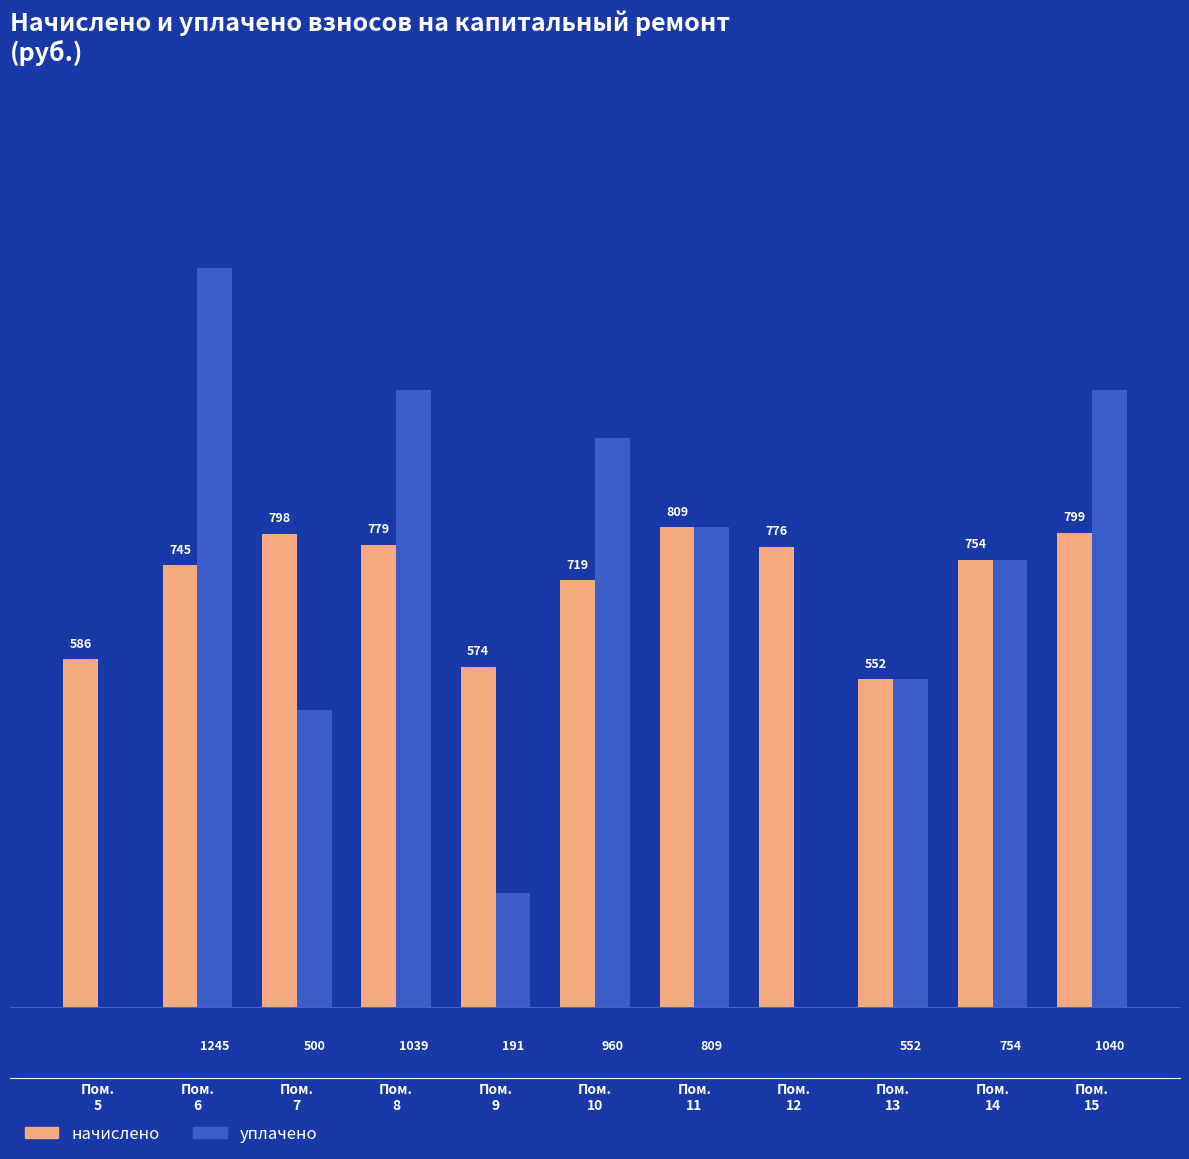

Which series has the largest total across all categories?

начислено